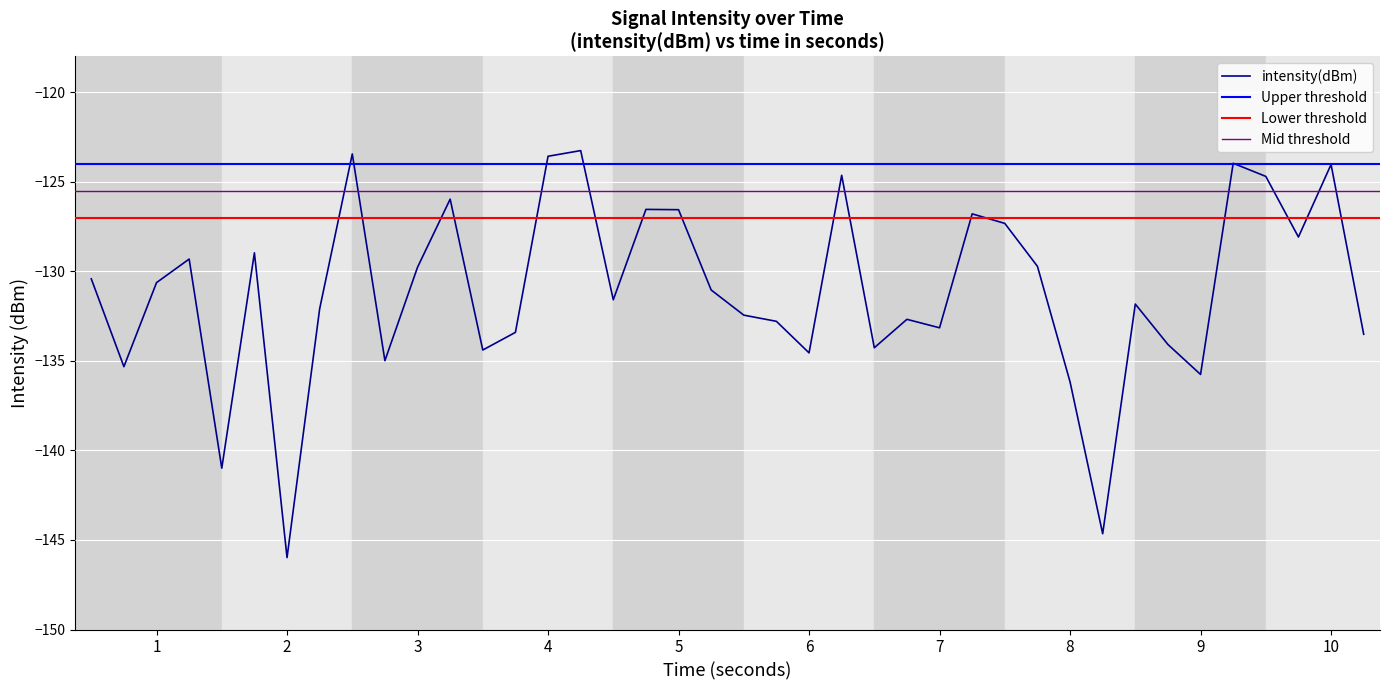

Is it true that intensity(dBm) equals -124.0 at 10?

True